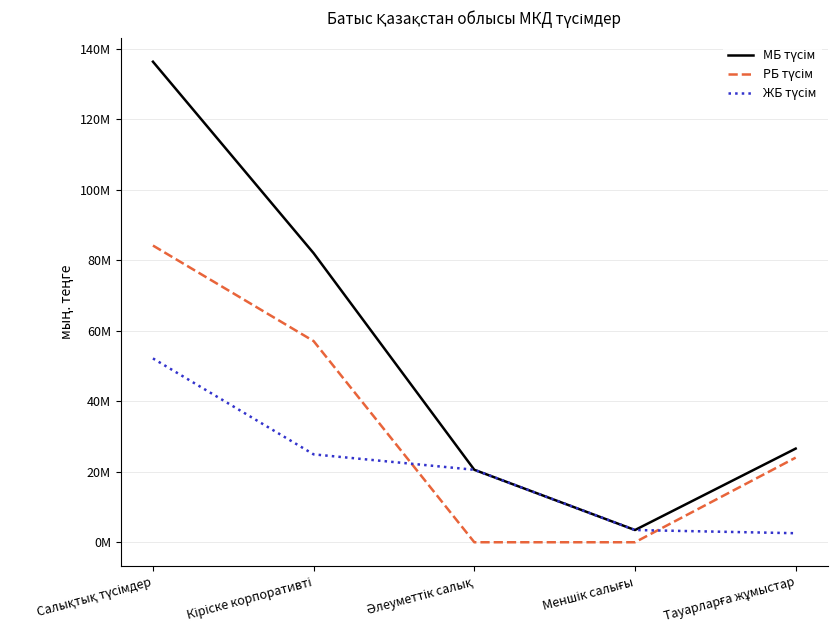

Is this an area chart (filled region under the line)?

No